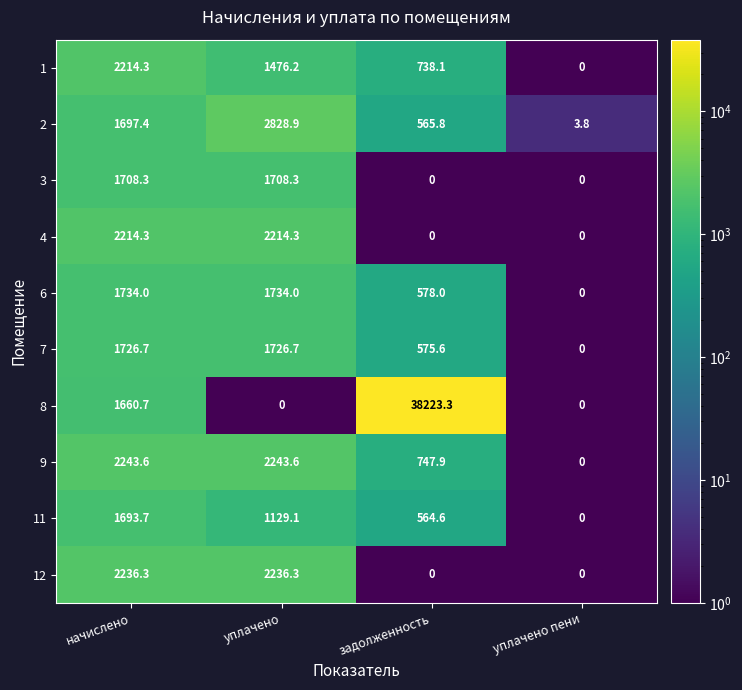

Which series has the largest total across all categories?

8